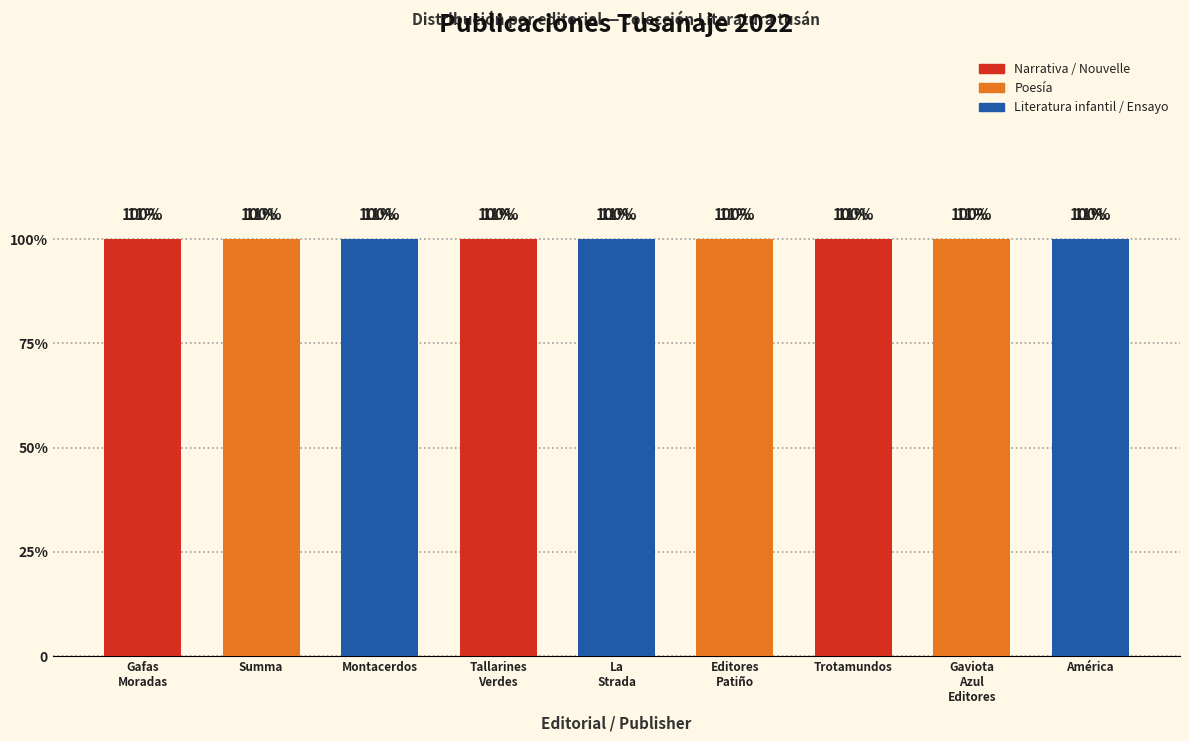

What is the average value of the Libros series?

1